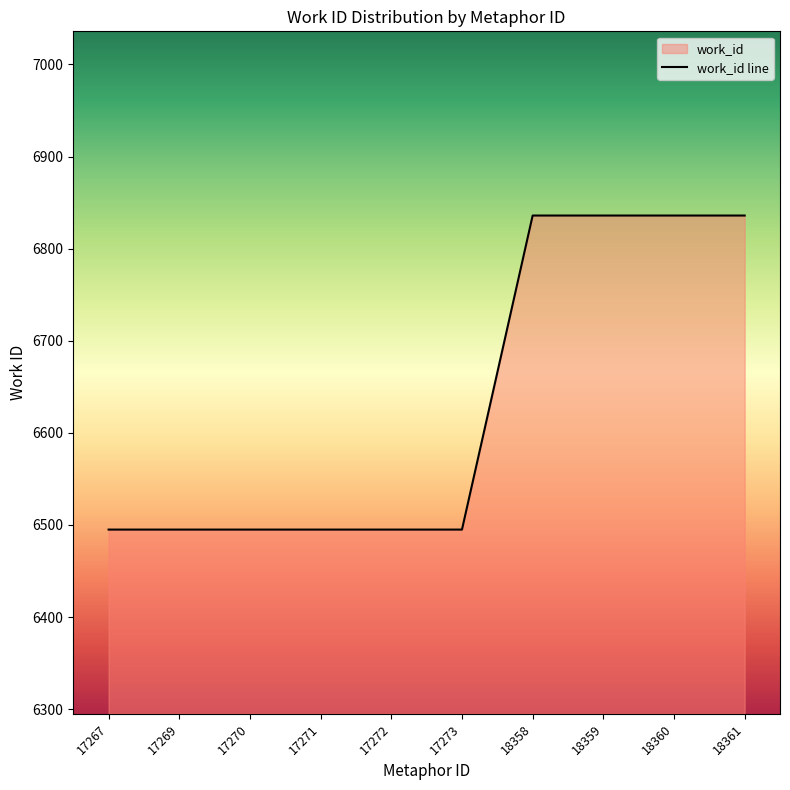

What is the greatest value displayed?

6836